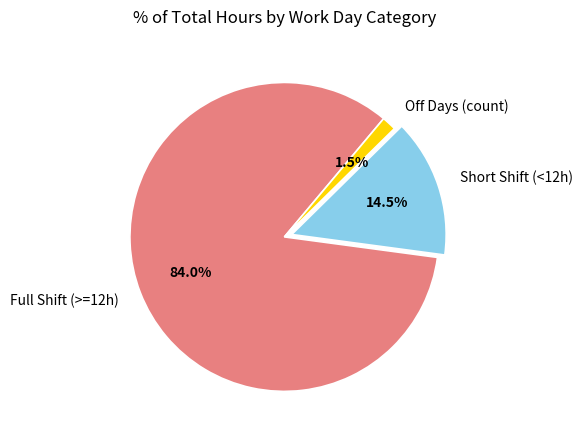

Between Short Shift (<12h) and Off Days (count), which is larger?

Short Shift (<12h)